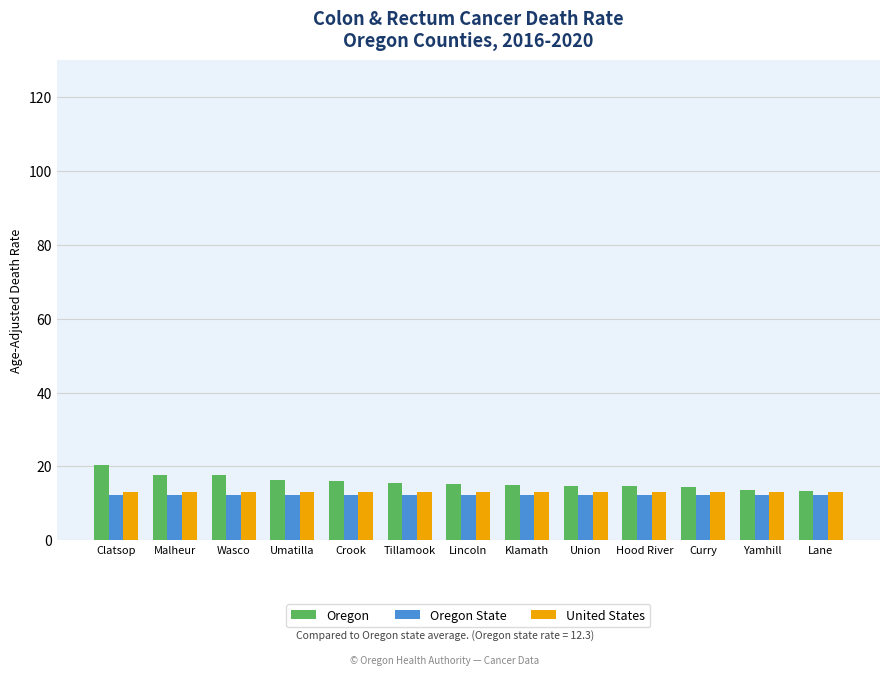

What are all the series names shown in the legend?

Oregon, Oregon State, United States